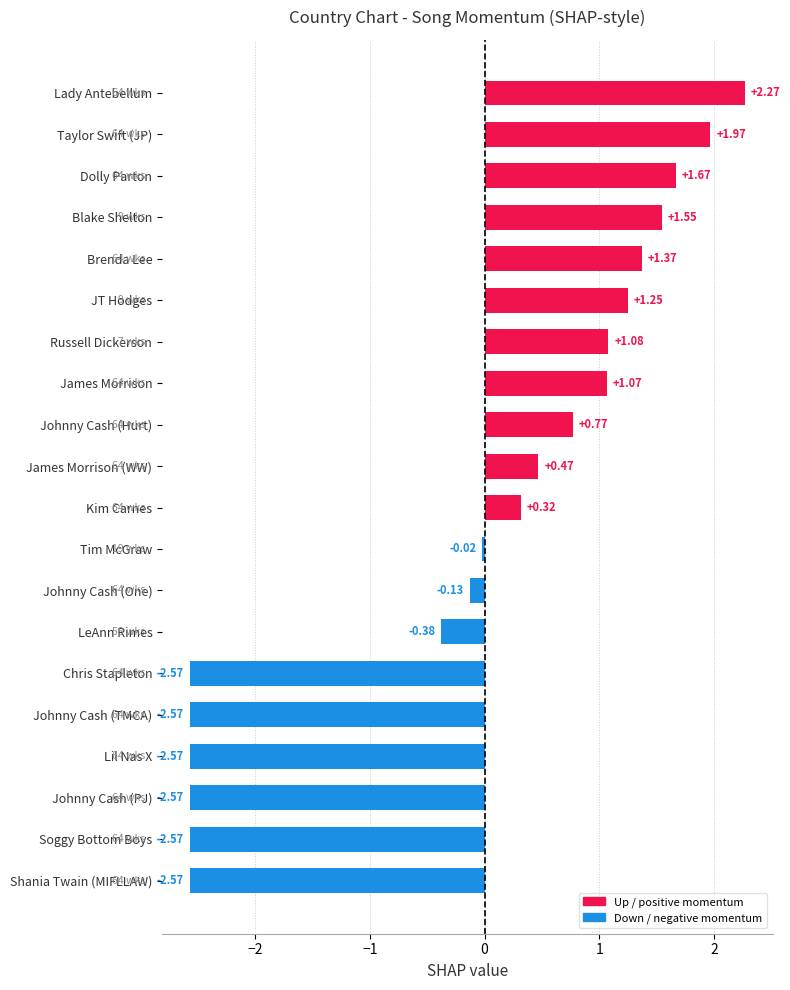

How many series are shown in this chart?

1